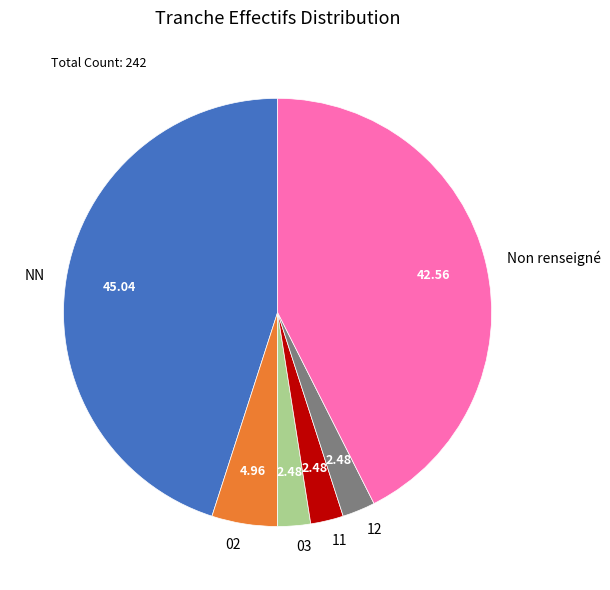

What is the largest slice in the pie chart?

NN